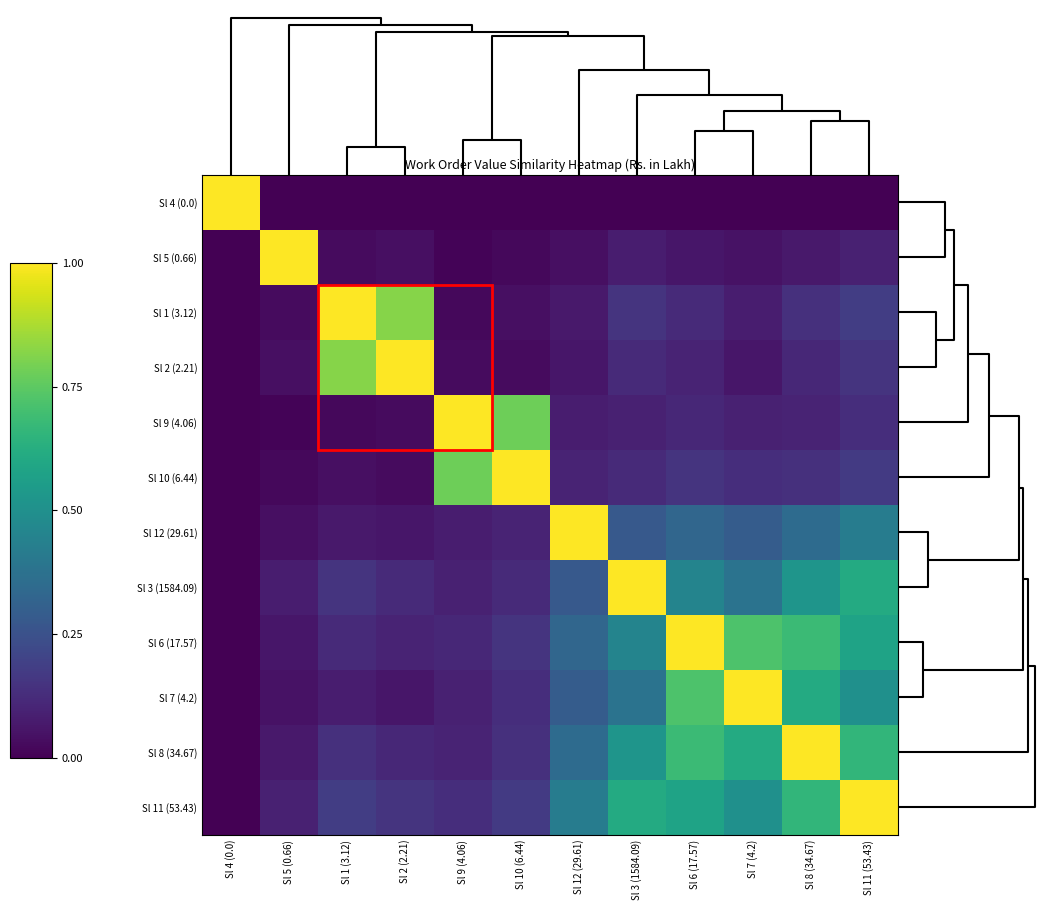

At which category is the sum across all series the highest?

Sl 11 (53.43)